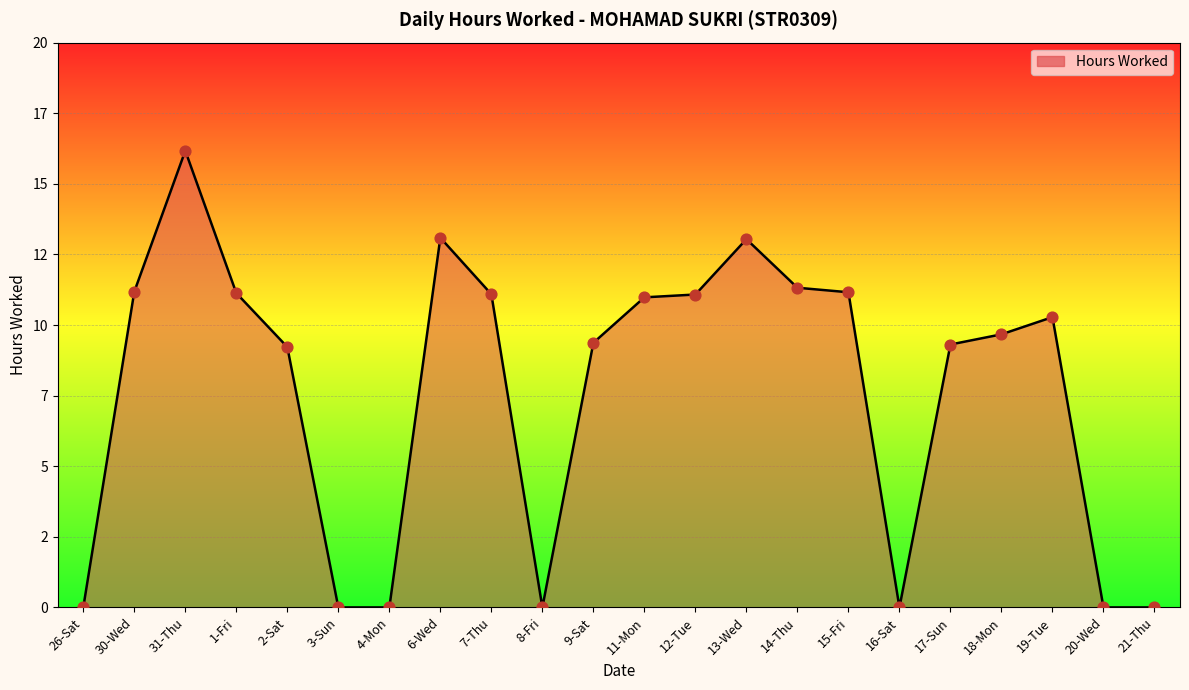

What is the change in value from 1-Fri to 20-Wed?

-11.1